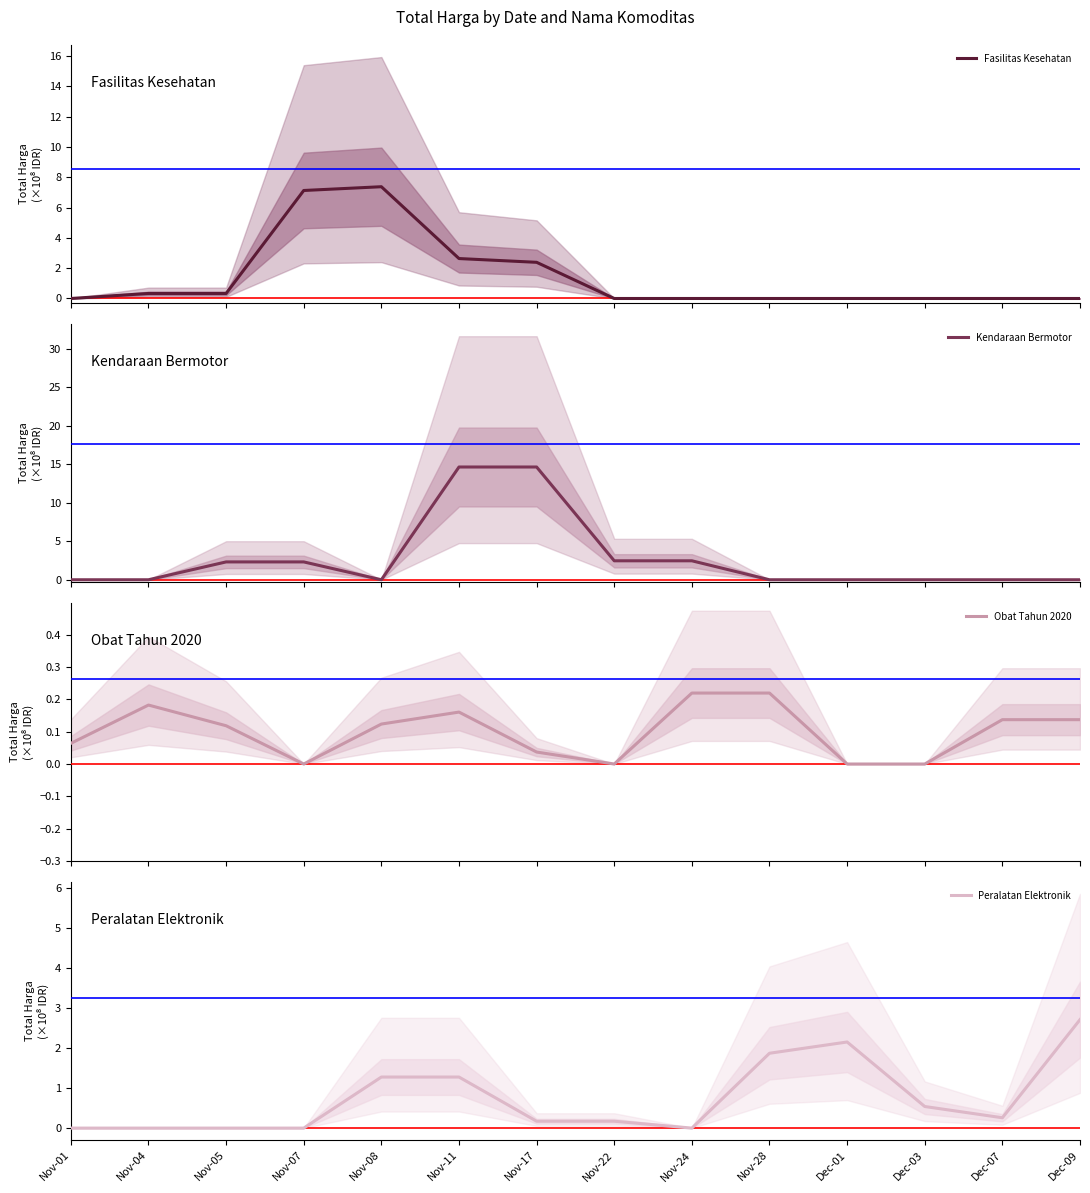

Reading left to right, what are all the values shown in this chart?

Fasilitas Kesehatan: Nov-01=0.0	Nov-04=0.3	Nov-05=0.3	Nov-07=7.1	Nov-08=7.4	Nov-11=2.6	Nov-17=2.4	Nov-22=0.0	Nov-24=0.0	Nov-28=0.0	Dec-01=0.0	Dec-03=0.0	Dec-07=0.0	Dec-09=0.0
Kendaraan Bermotor: Nov-01=0.0	Nov-04=0.0	Nov-05=2.3	Nov-07=2.3	Nov-08=0.0	Nov-11=14.7	Nov-17=14.7	Nov-22=2.5	Nov-24=2.5	Nov-28=0.0	Dec-01=0.0	Dec-03=0.0	Dec-07=0.0	Dec-09=0.0
Obat Tahun 2020: Nov-01=0.1	Nov-04=0.2	Nov-05=0.1	Nov-07=0.0	Nov-08=0.1	Nov-11=0.2	Nov-17=0.0	Nov-22=0.0	Nov-24=0.2	Nov-28=0.2	Dec-01=0.0	Dec-03=0.0	Dec-07=0.1	Dec-09=0.1
Peralatan Elektronik: Nov-01=0.0	Nov-04=0.0	Nov-05=0.0	Nov-07=0.0	Nov-08=1.3	Nov-11=1.3	Nov-17=0.2	Nov-22=0.2	Nov-24=0.0	Nov-28=1.9	Dec-01=2.1	Dec-03=0.5	Dec-07=0.3	Dec-09=2.7